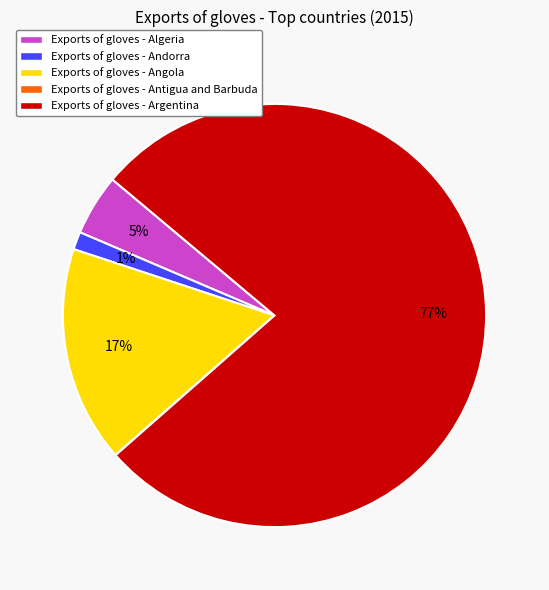

Which category accounts for the majority?

Exports of gloves - Argentina